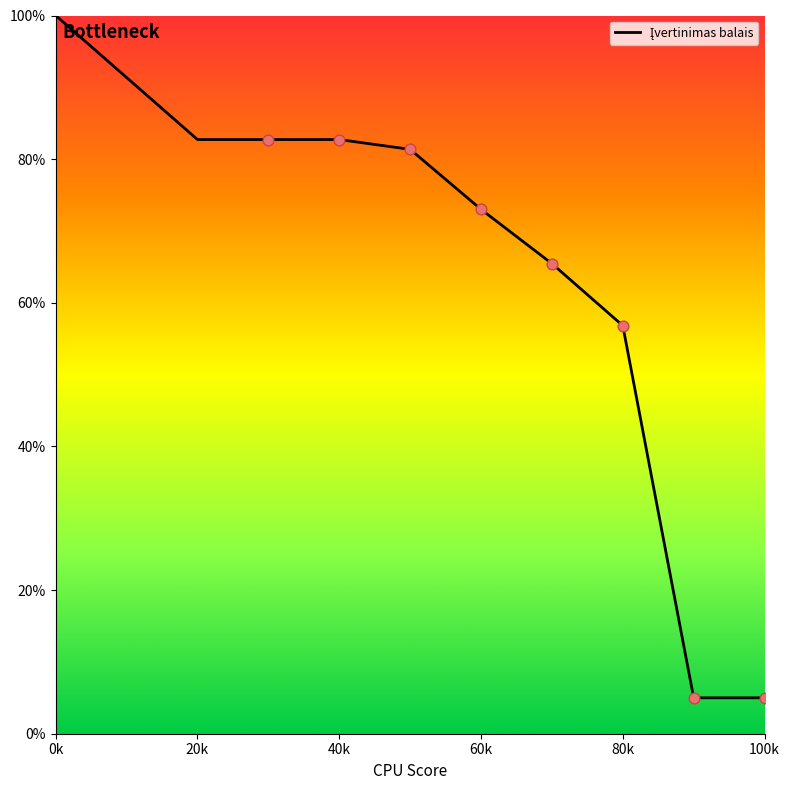

What is the smallest value displayed?

5.0